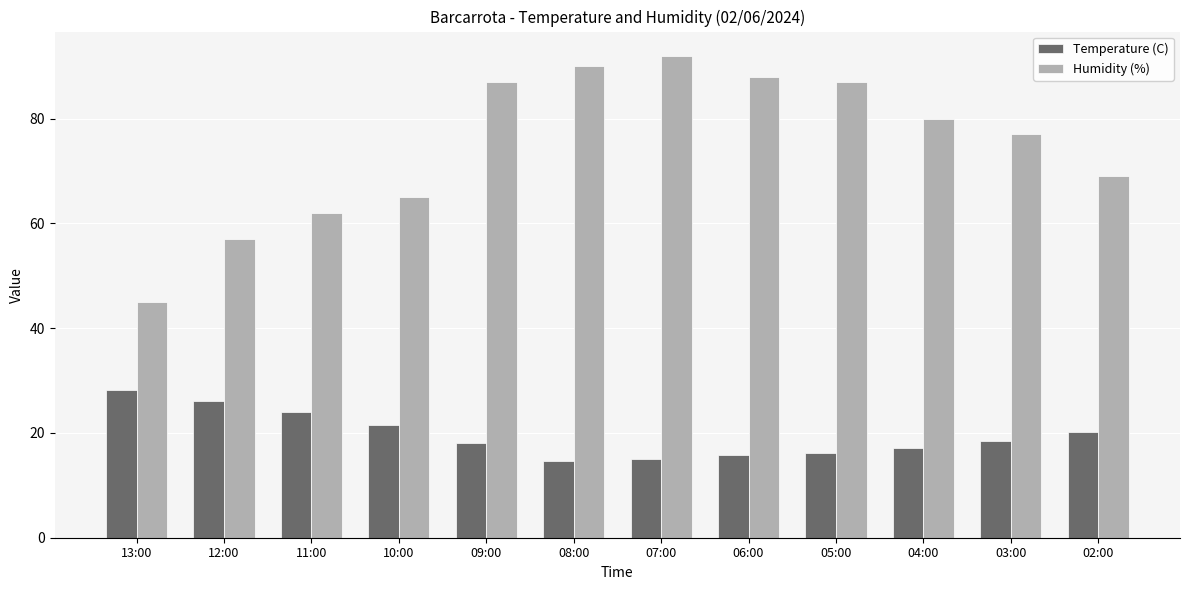

What is the total value across all series at 10:00?

86.6